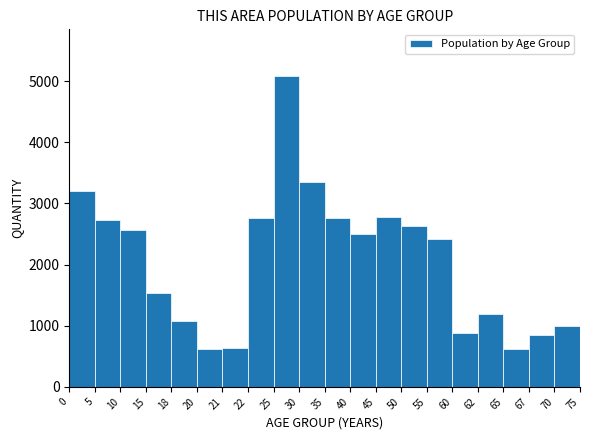

What is the maximum value shown in the chart?

5085